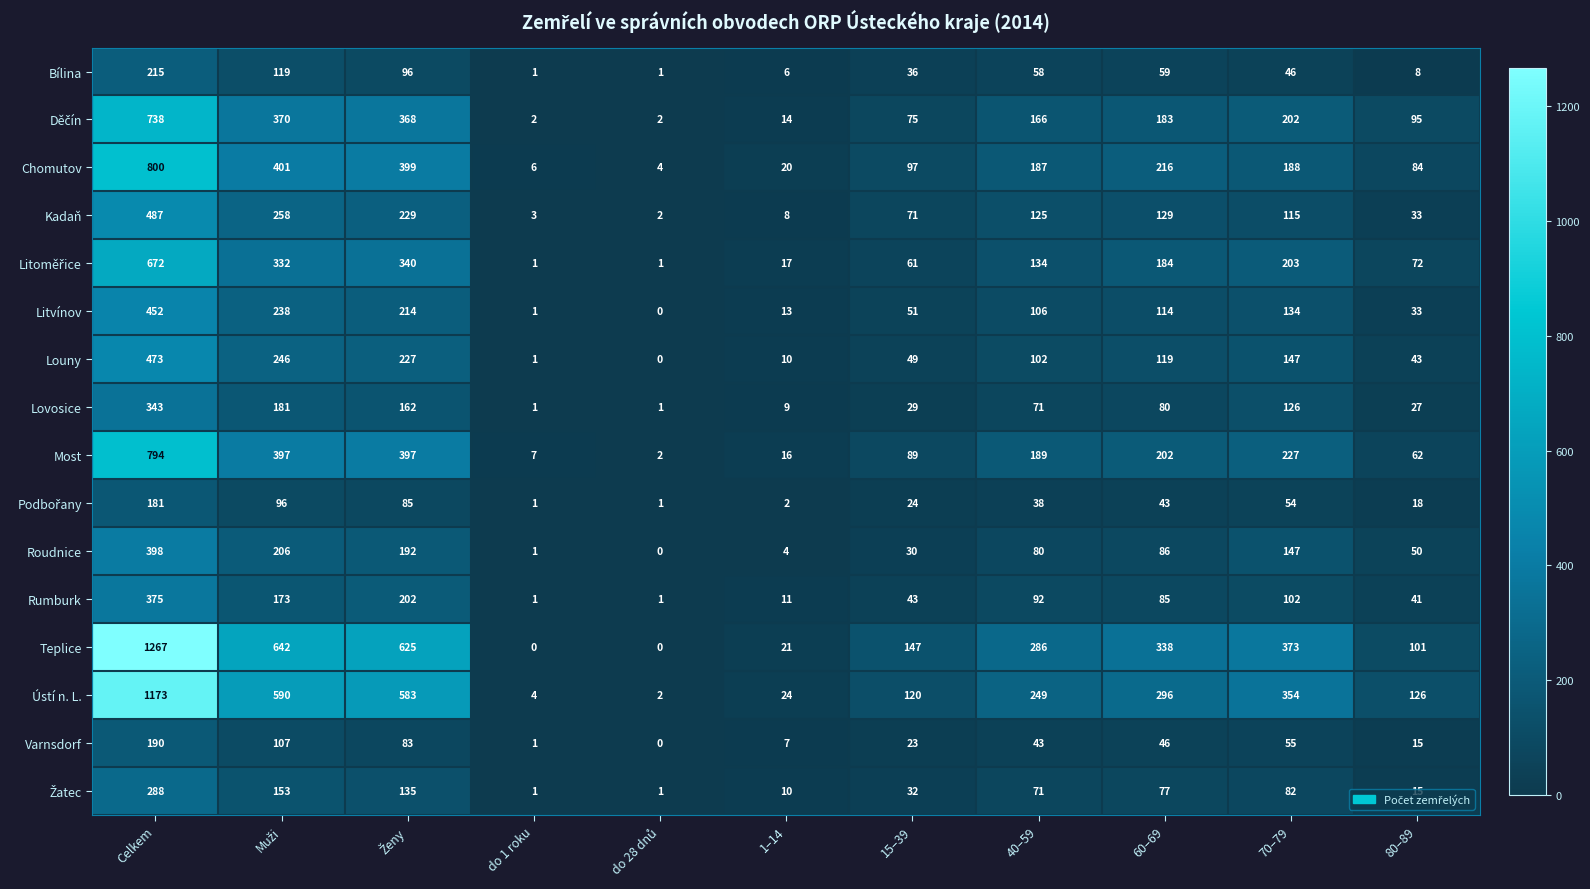

Which series has the largest total across all categories?

Teplice